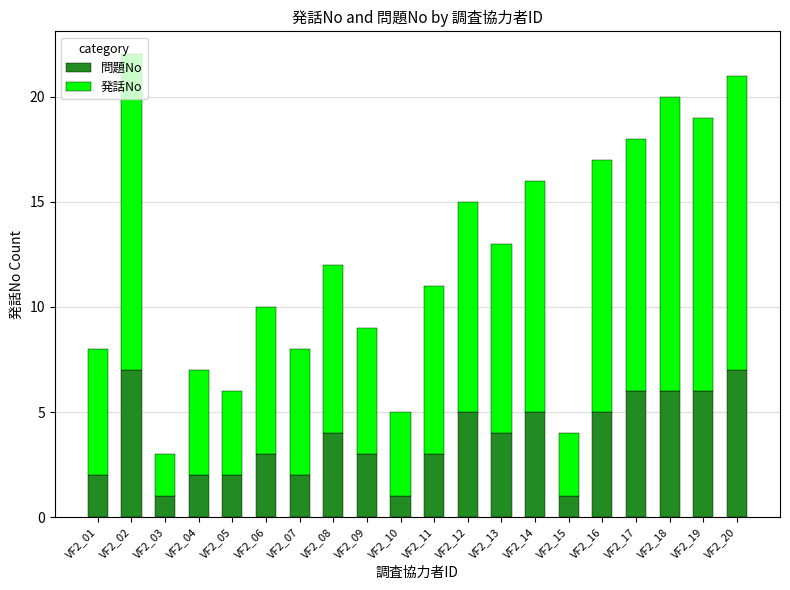

What is the sum of all 問題No values?

75